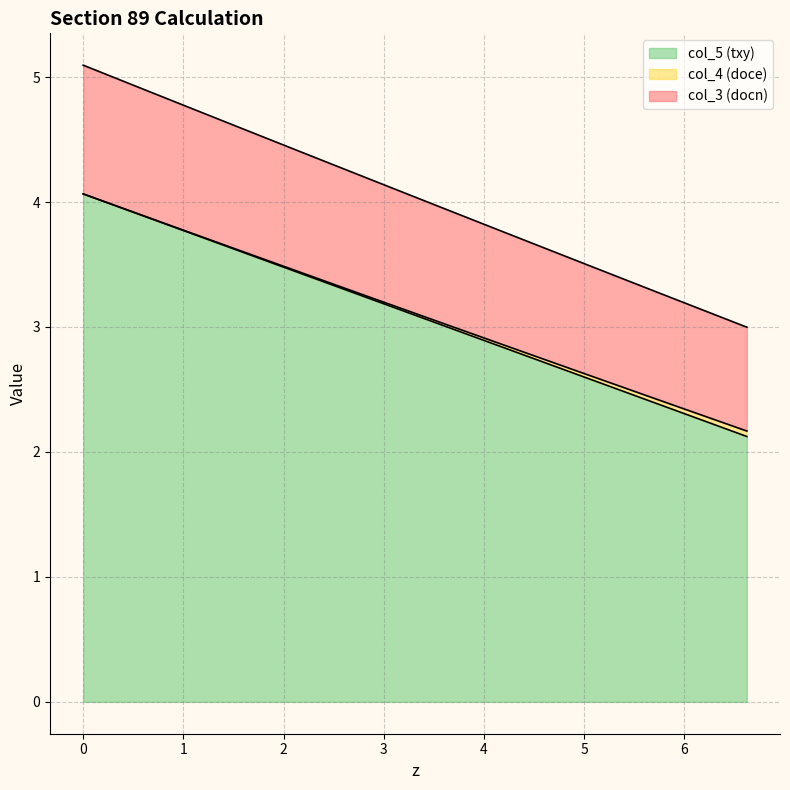

How many data points in col_5 (txy) are less than 4?

17